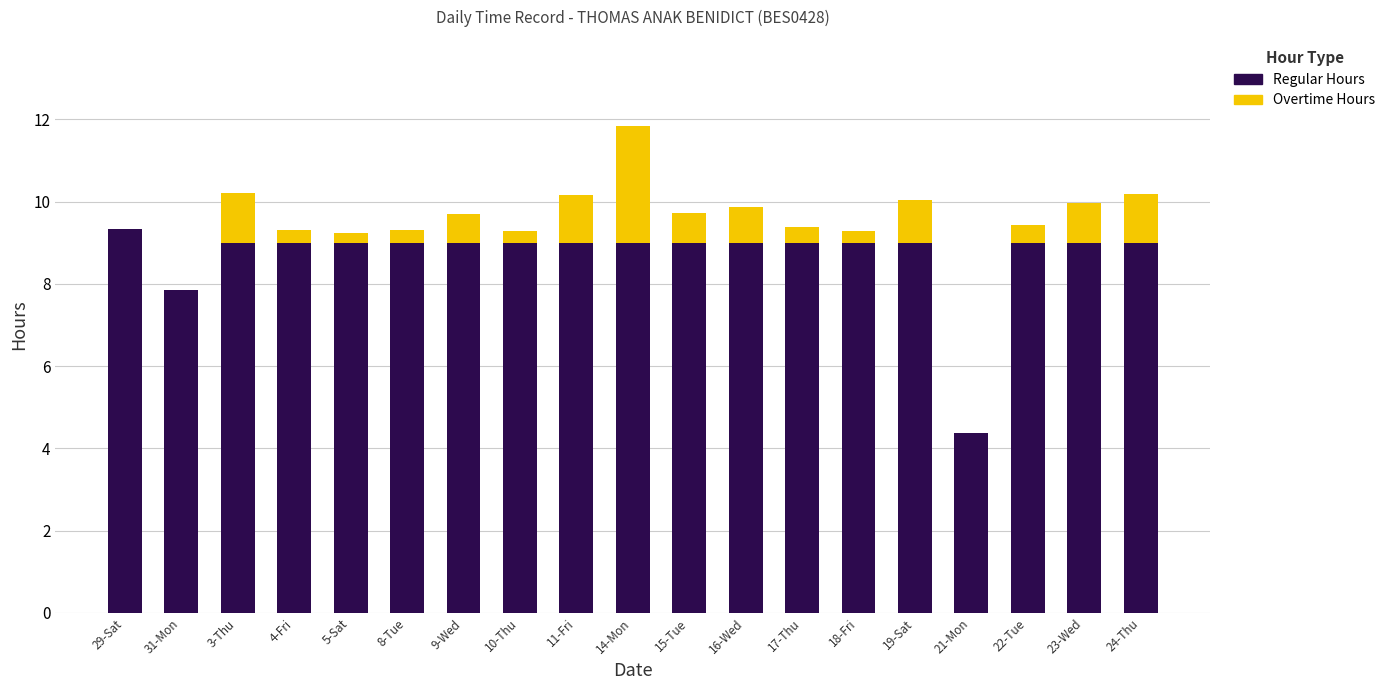

Read the Regular Hours value at 21-Mon.

4.4